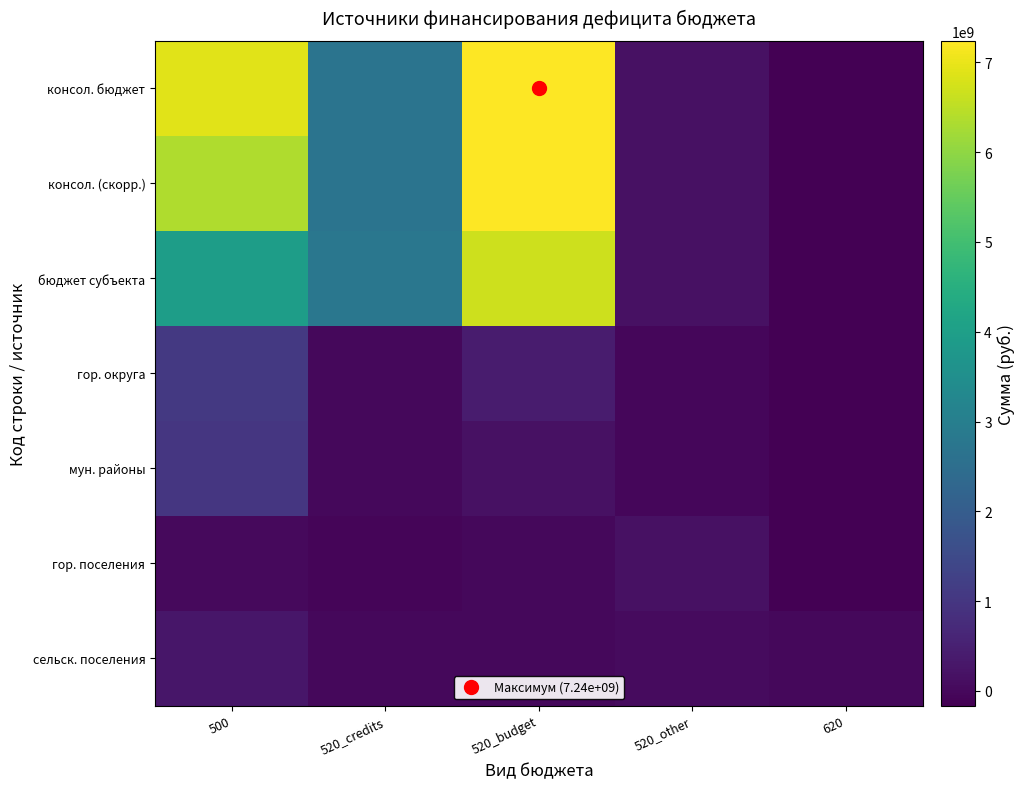

At which category does the chart reach its peak across all series?

520_budget